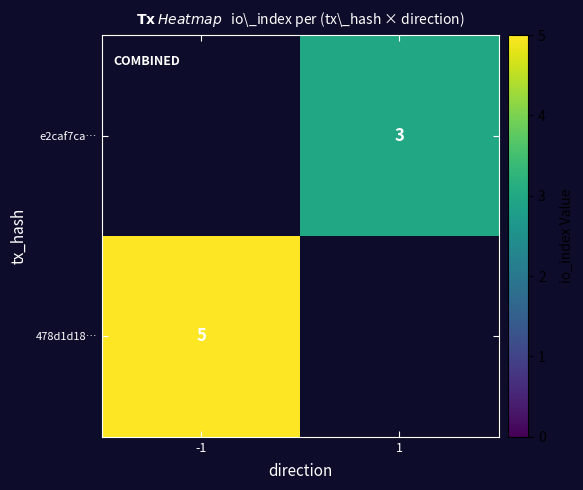

Is the value of e2caf7ca… at 1 greater than the value of 478d1d18… at -1?

No